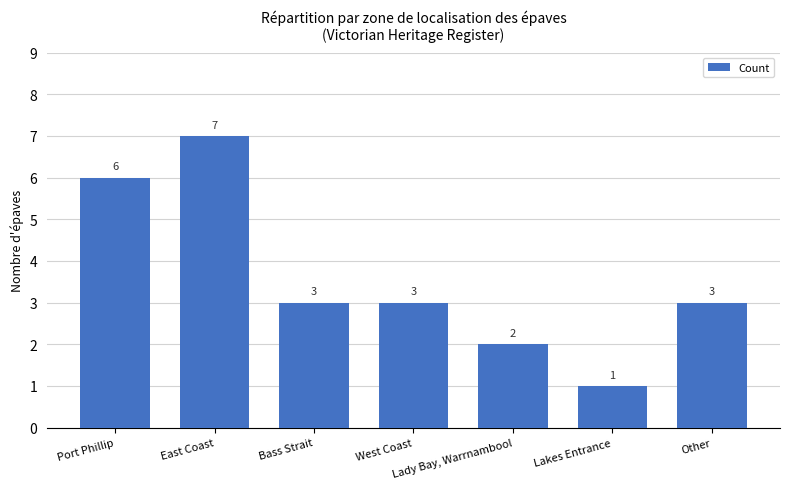

What is the ratio of the value at West Coast to the value at Lakes Entrance?

3.0